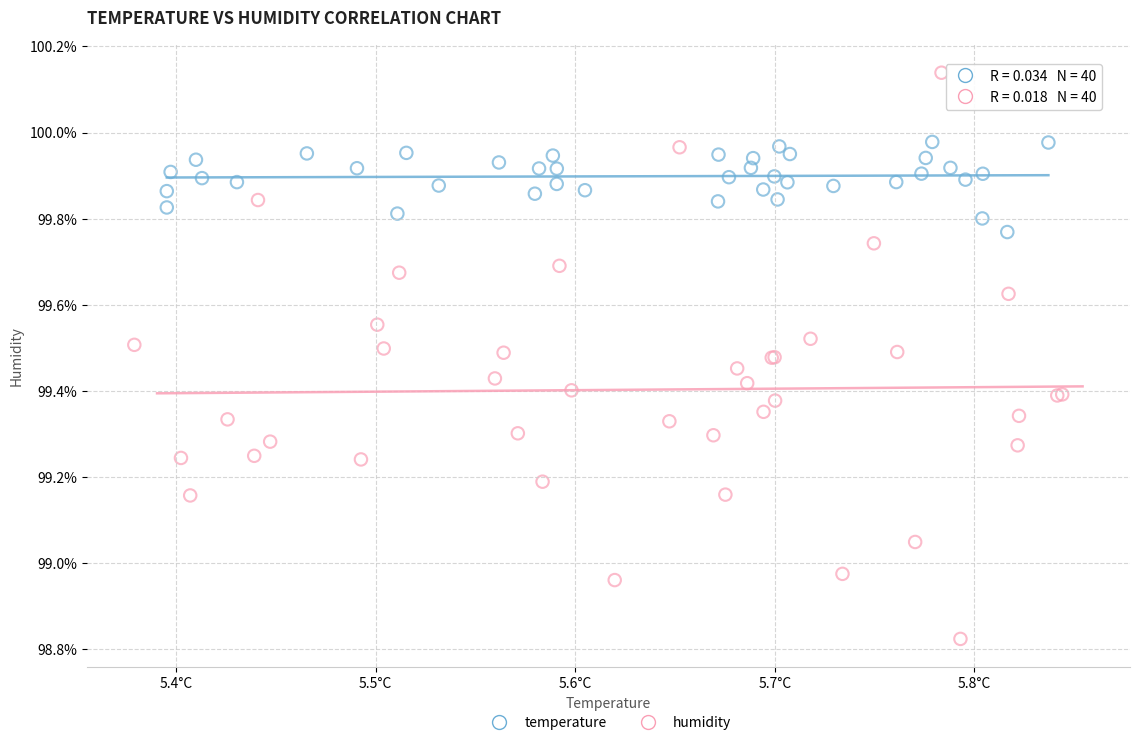

Which series contains the lowest Y value?

humidity